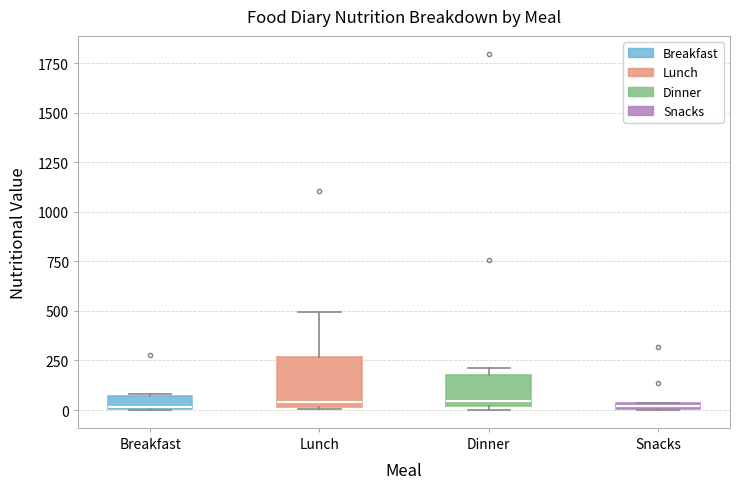

Where is the upper edge of the box for Breakfast on the y-axis? The values are not printed on the chart, so give them approximately, as read against the axis.

50